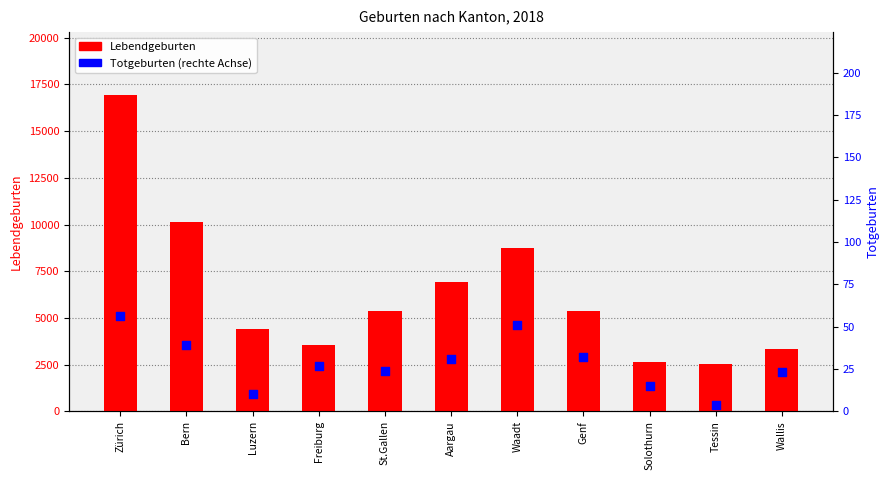

Is the value of Lebendgeburten at Solothurn greater than the value of Totgeburten at Solothurn?

Yes